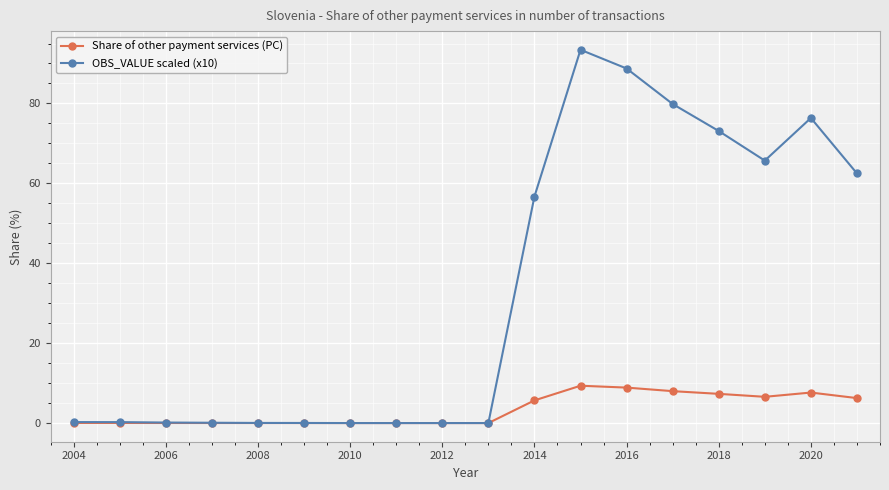

What is the highest value of the Share of other payment services (PC) series?

9.3